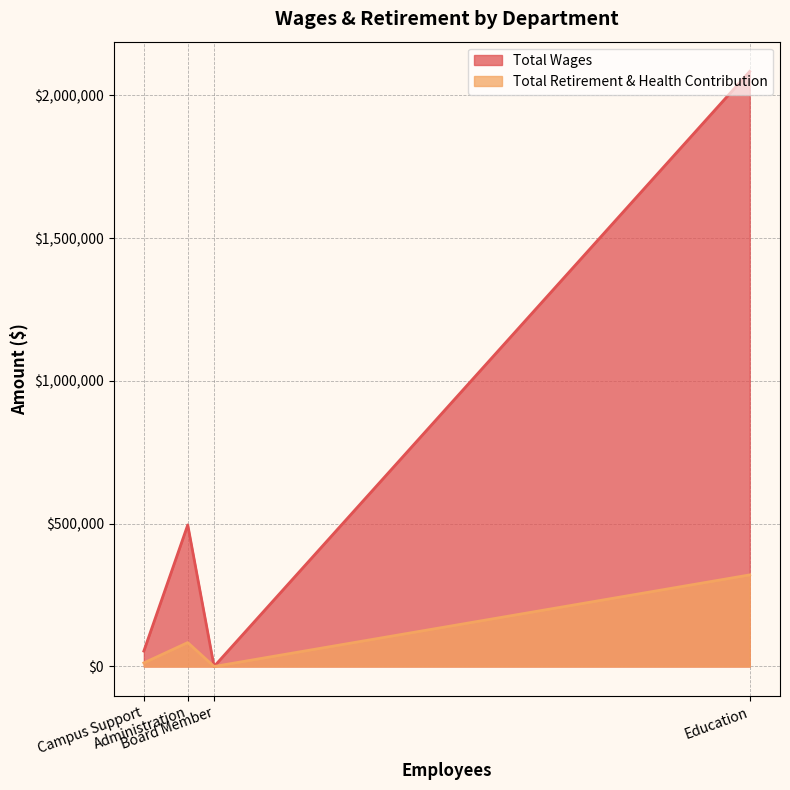

How many positive values does the Total Retirement & Health Contribution series have?

3